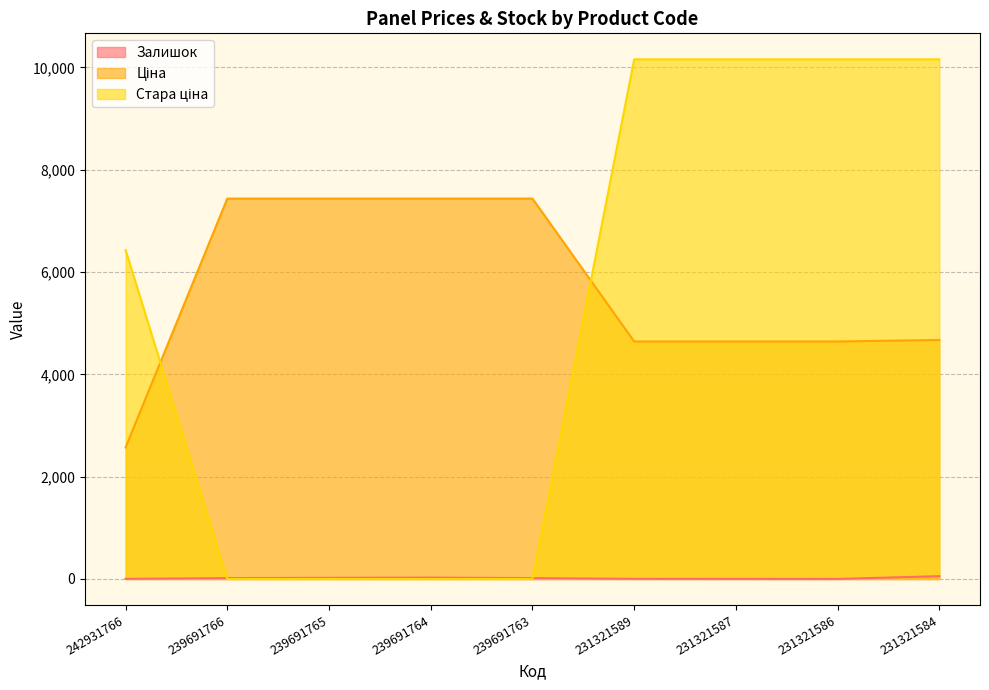

Between which two adjacent categories do Стара ціна and Залишок first intersect?

242931766 and 239691766